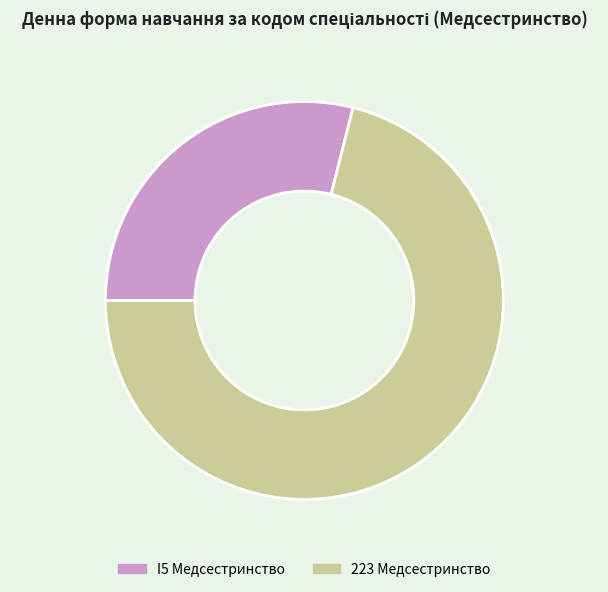

Does any single category account for the majority?

Yes